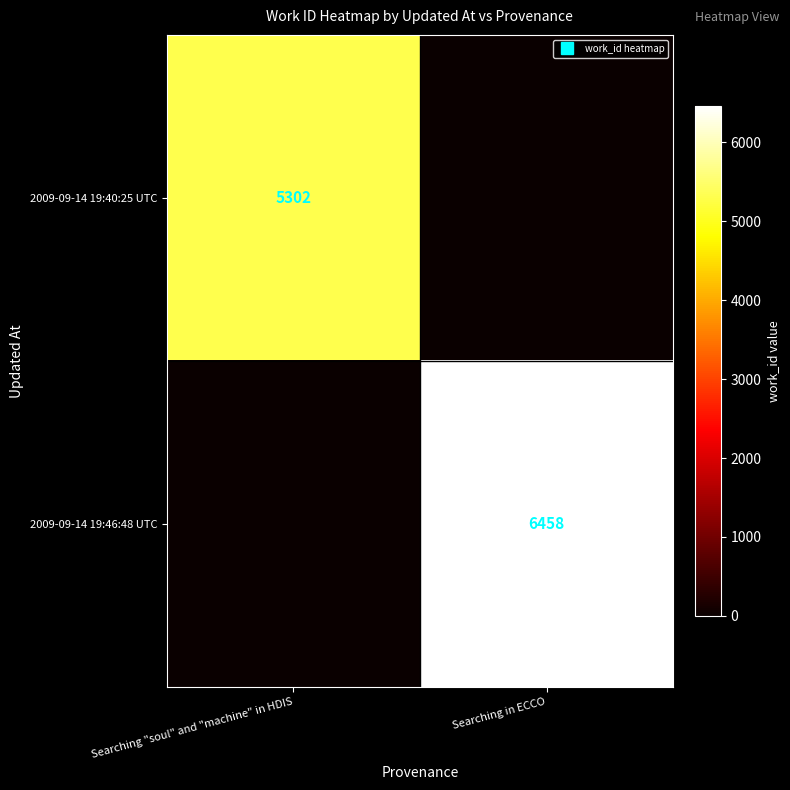

What is the spread (max minus min) of values at Searching "soul" and "machine" in HDIS?

5302